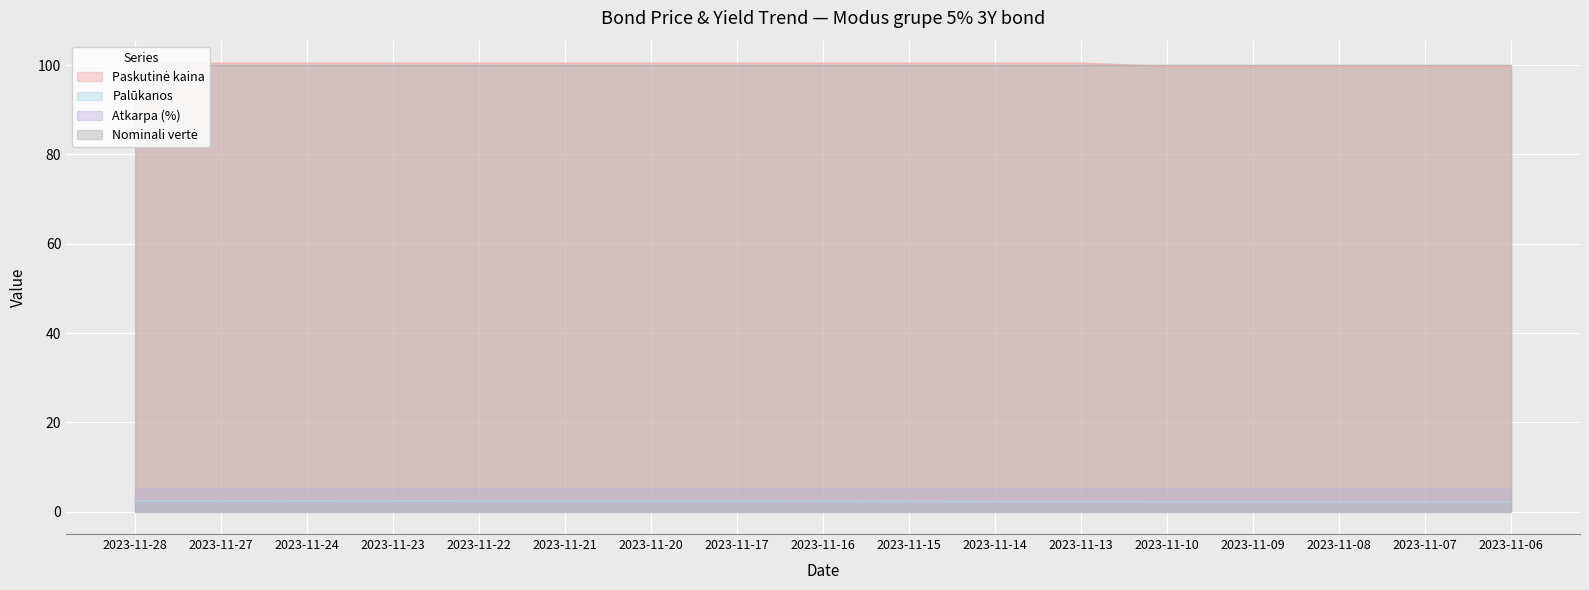

How many lines are shown in the chart?

4